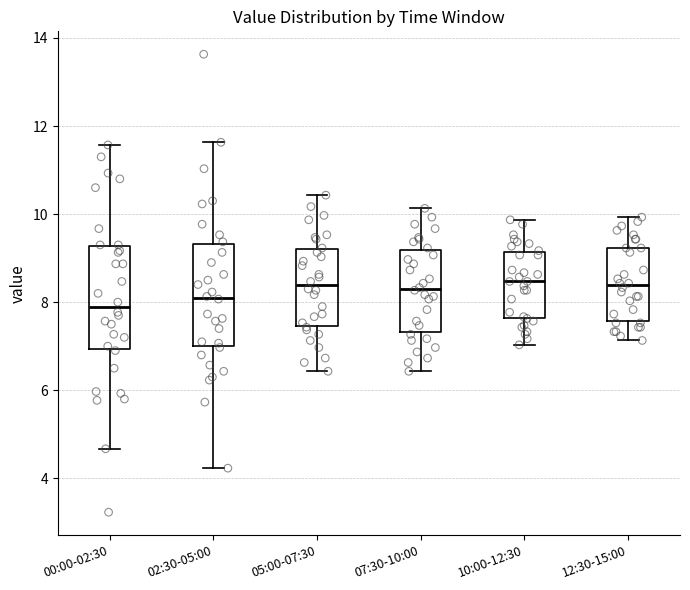

Which box has the lowest median line?

00:00-02:30